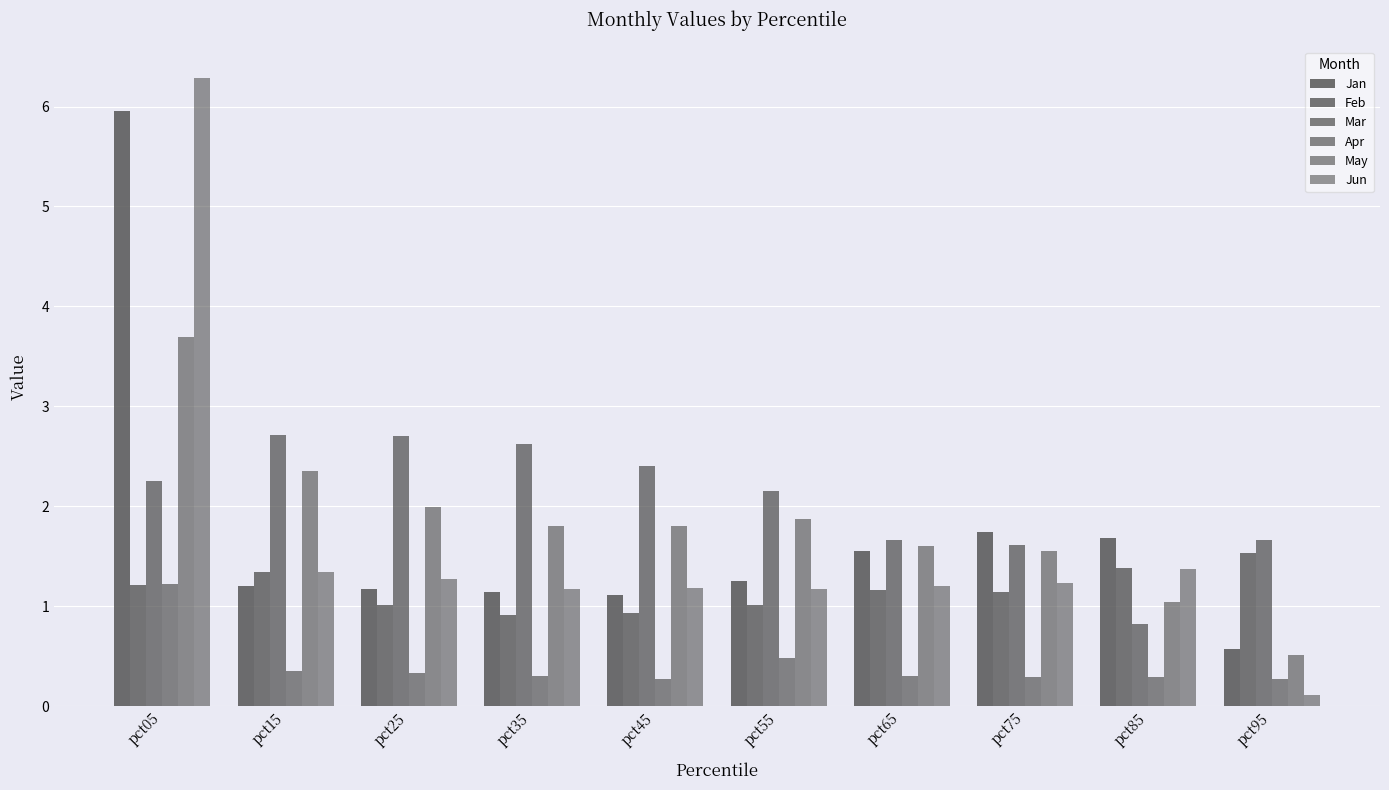

What is the spread (max minus min) of values at pct25?

2.4